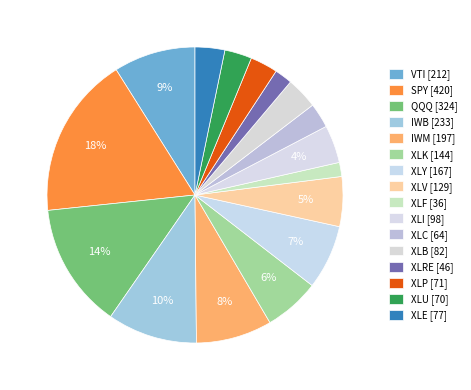

Rank the categories by value from highest to lowest.

SPY, QQQ, IWB, VTI, IWM, XLY, XLK, XLV, XLI, XLB, XLE, XLP, XLU, XLC, XLRE, XLF